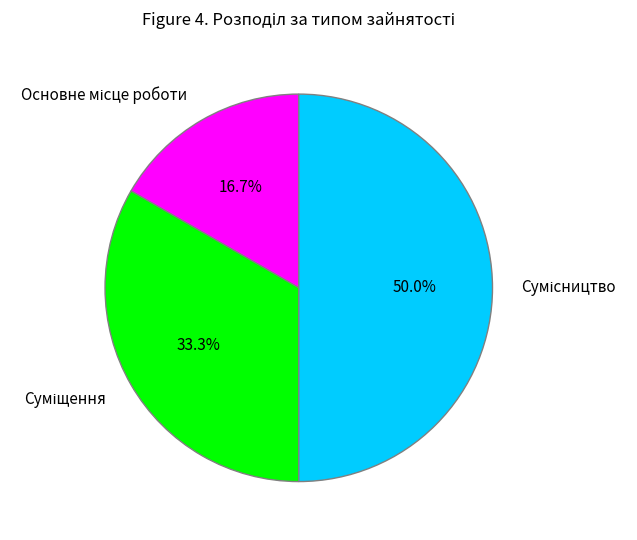

How many segments does this pie chart have?

3